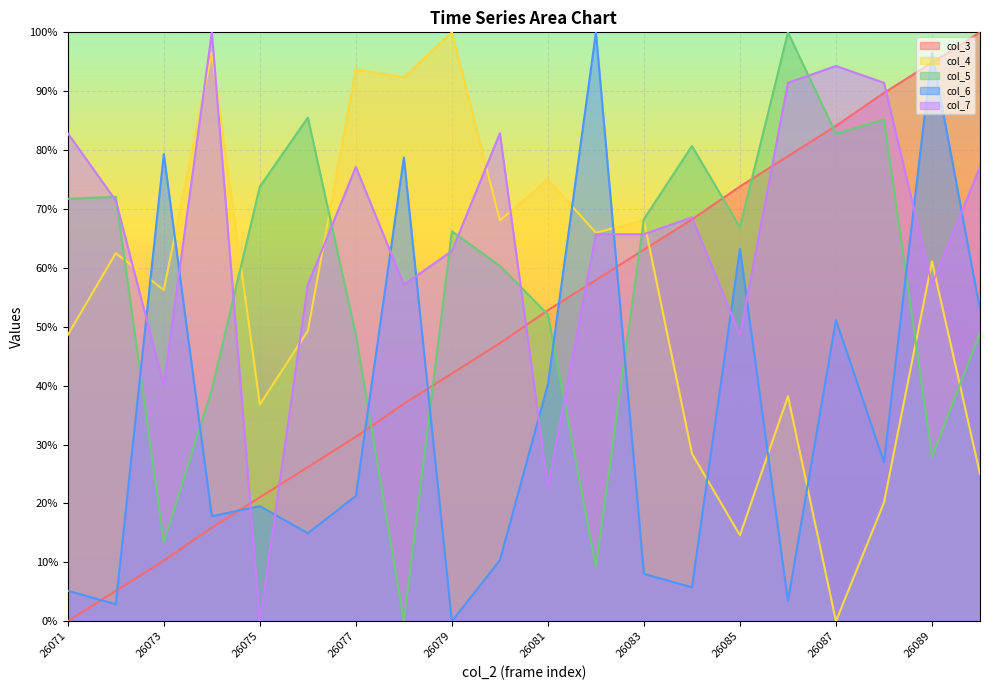

What is the difference between the col_3 values at 26079 and 26090?

57.9